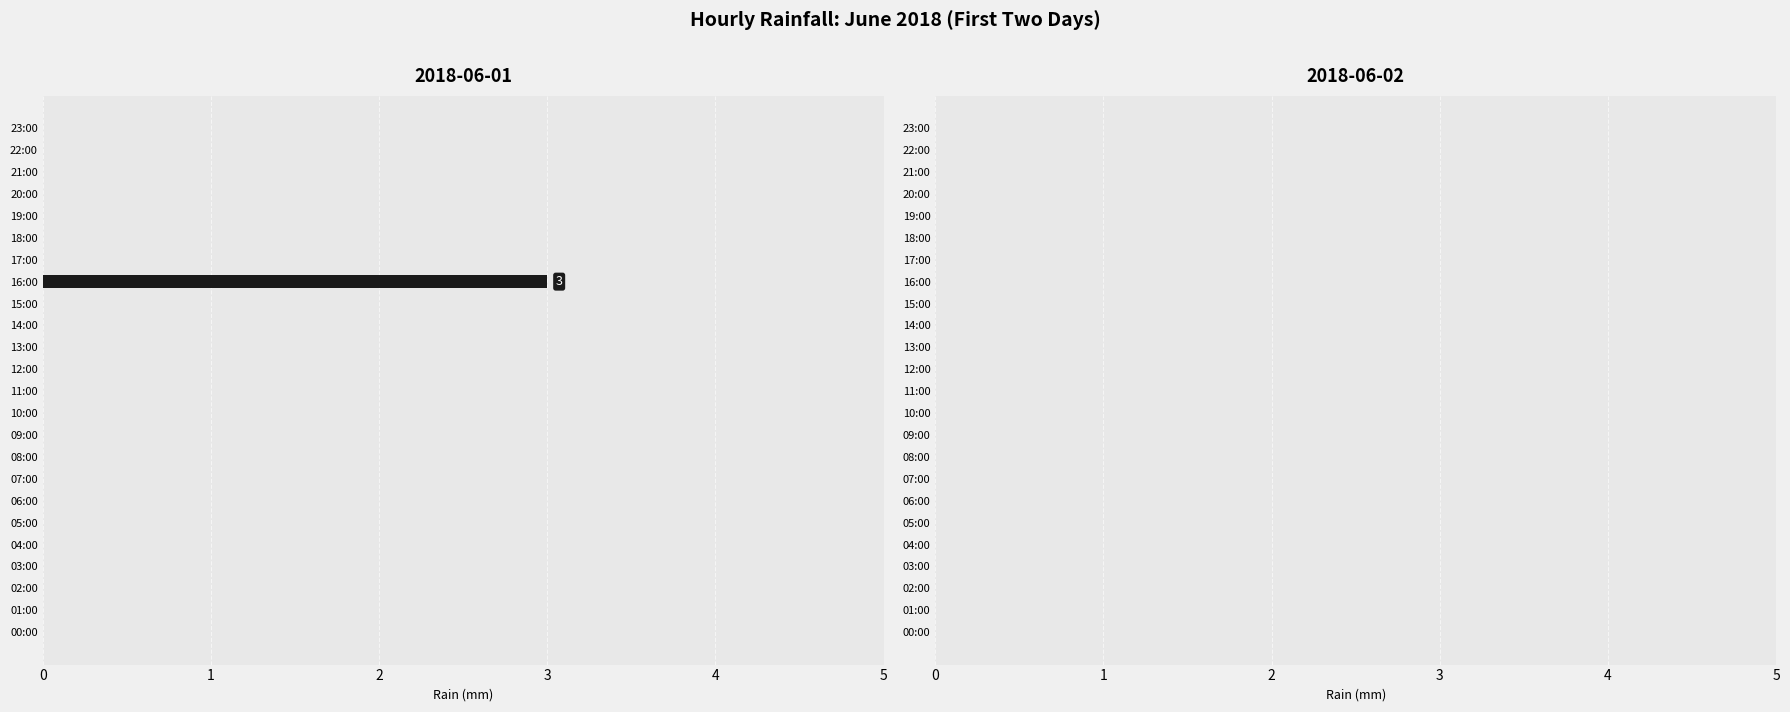

The value at 05:00 is 0. True or false?

True